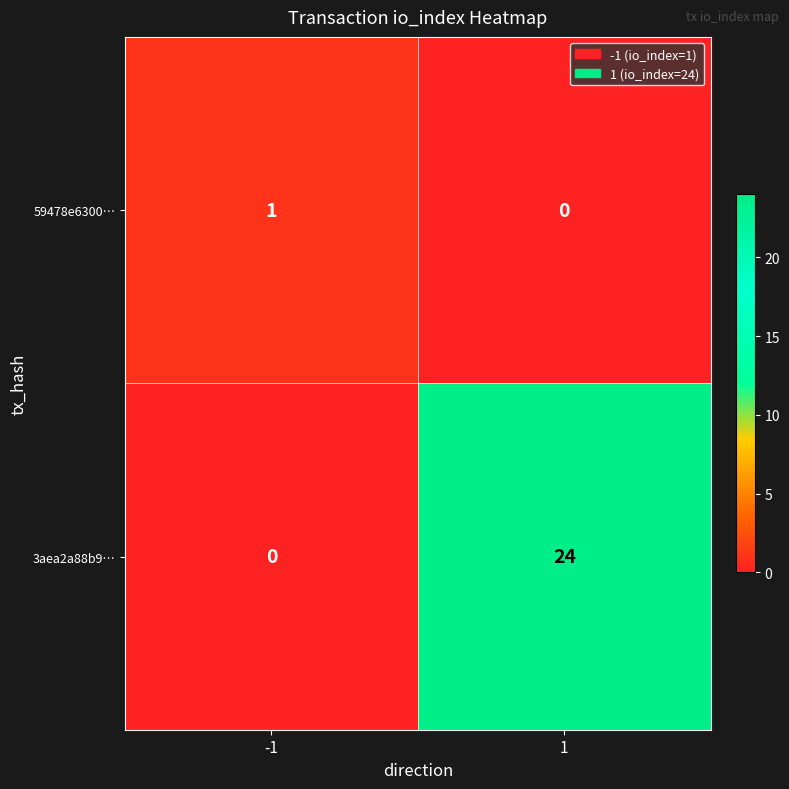

List the series in order of their peak value, highest first.

3aea2a88b9…, 59478e6300…